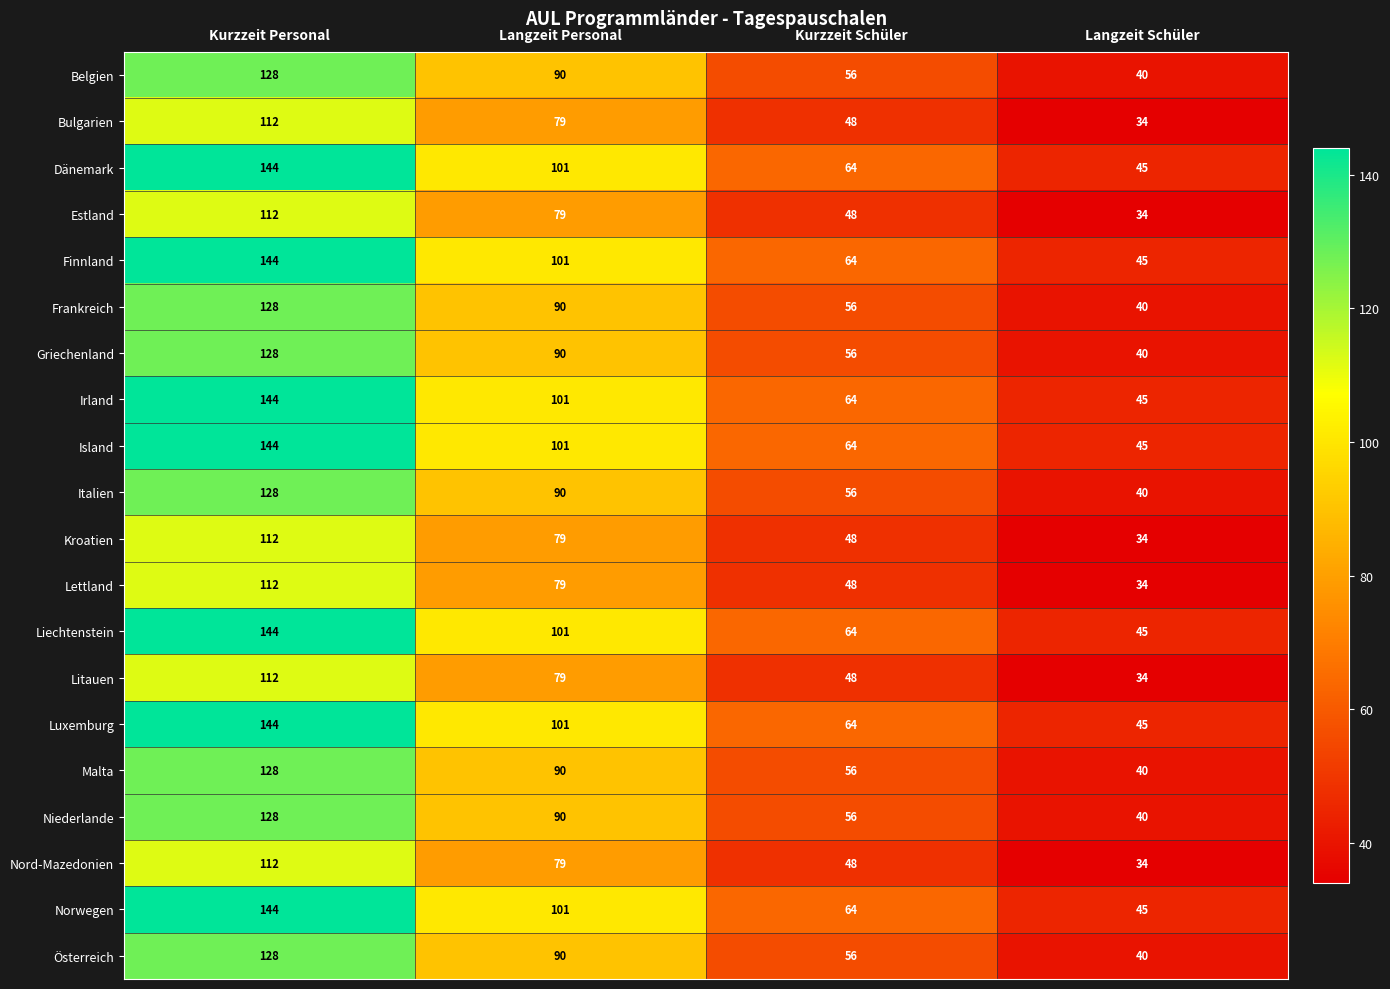

Is it true that Norwegen equals 46 at Kurzzeit Personal?

False